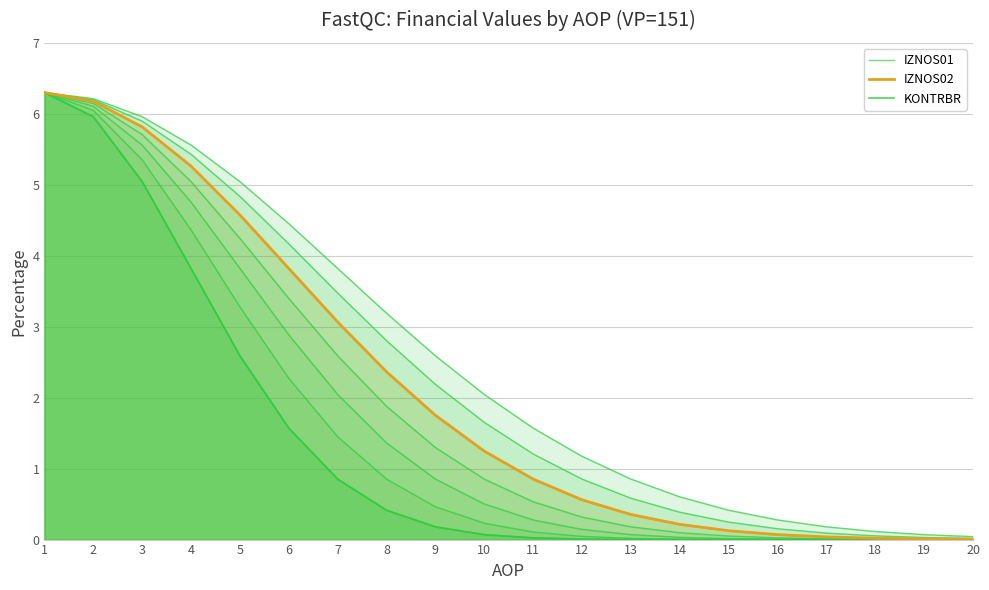

Reading left to right, list all the values displayed in this chart.

IZNOS01: 6.3	6.0	5.0	3.8	2.6	1.6	0.9	0.4	0.2	0.1	0.0	0.0	0.0	0.0	0.0	0.0	0.0	0.0	0.0	0.0
IZNOS02: 6.3	6.2	5.8	5.3	4.6	3.8	3.1	2.4	1.8	1.2	0.9	0.6	0.4	0.2	0.1	0.1	0.0	0.0	0.0	0.0
KONTRBR: 6.3	6.0	5.0	3.8	2.6	1.6	0.9	0.4	0.2	0.1	0.0	0.0	0.0	0.0	0.0	0.0	0.0	0.0	0.0	0.0